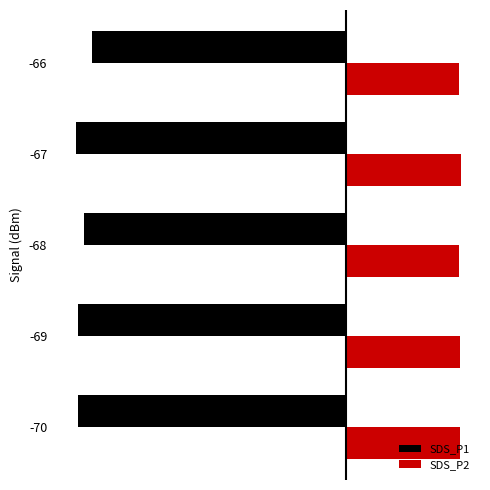

What are all the series names shown in the legend?

SDS_P1, SDS_P2